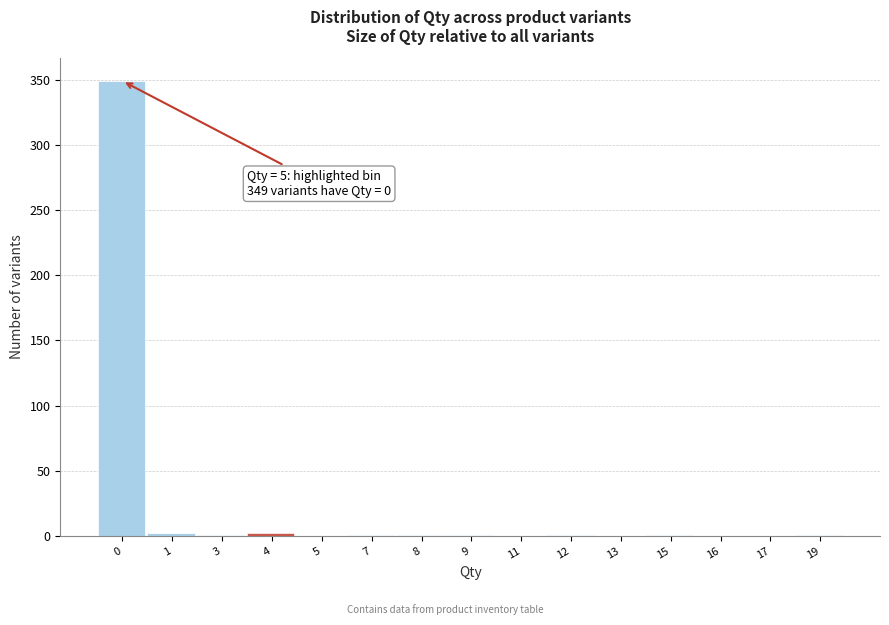

What is the sum of all values?

360